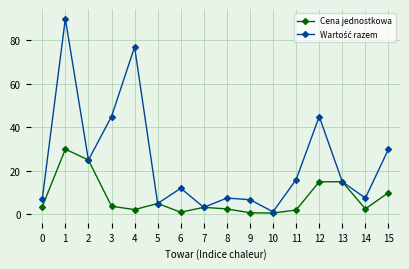

What is the difference between the highest and lowest values at 0?

3.5